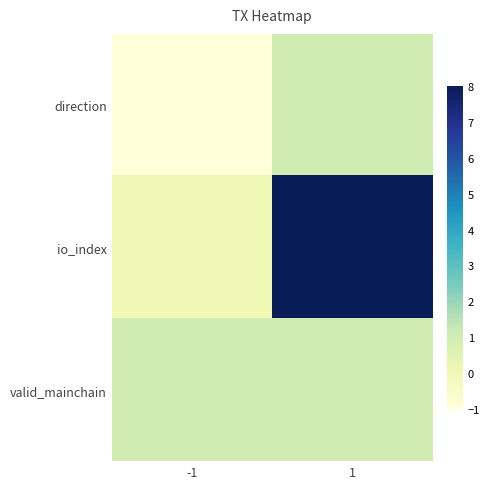

At 1, list the series in order from smallest to largest.

direction, valid_mainchain, io_index